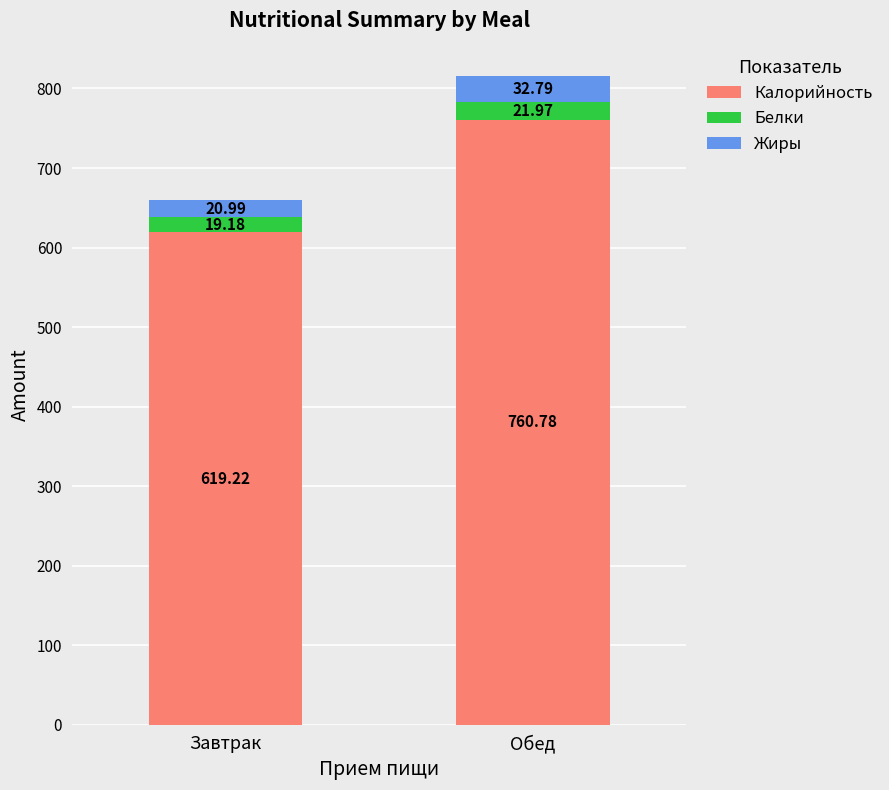

Where does the Калорийность series first go above 760?

Обед